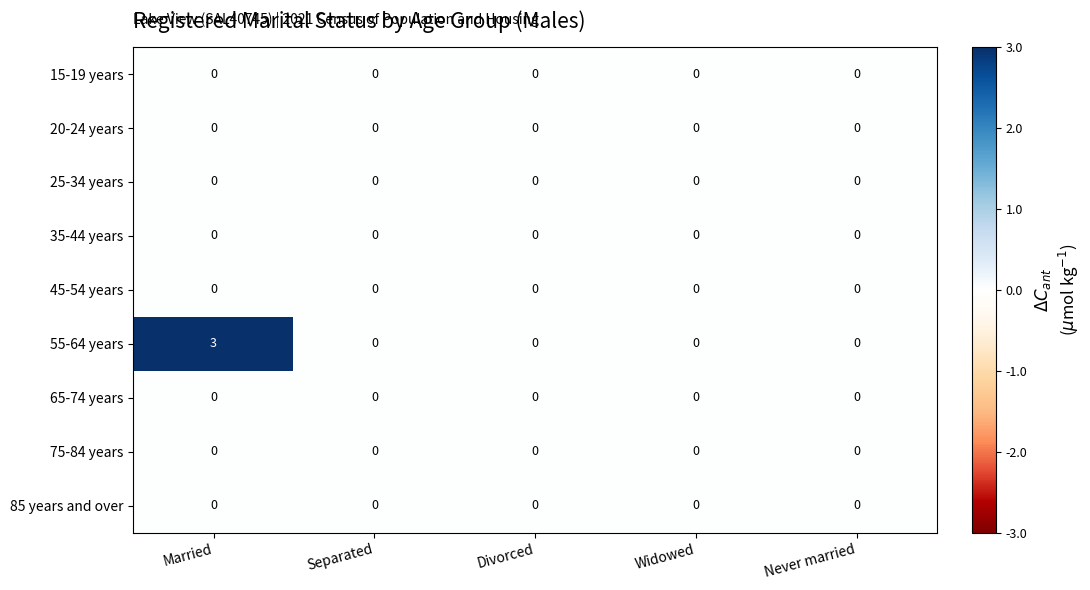

The 55-64 years series shows 0 at Never married. True or false?

True